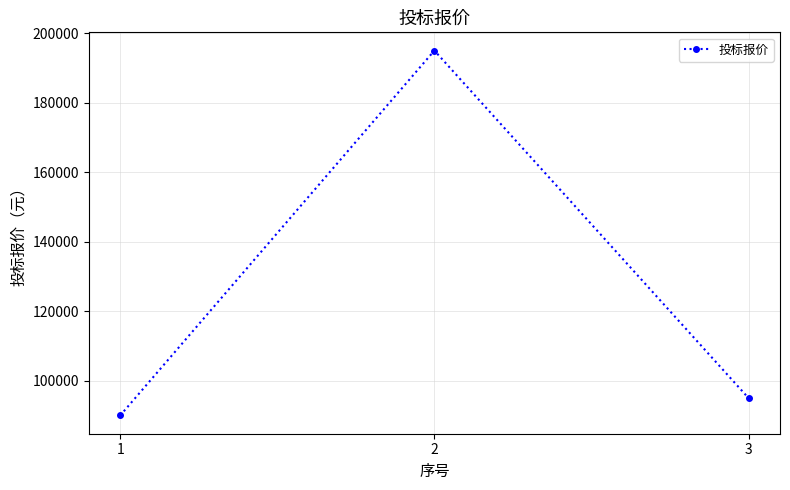

Approximately how many times larger is the value at 2 compared to 1?

2.2